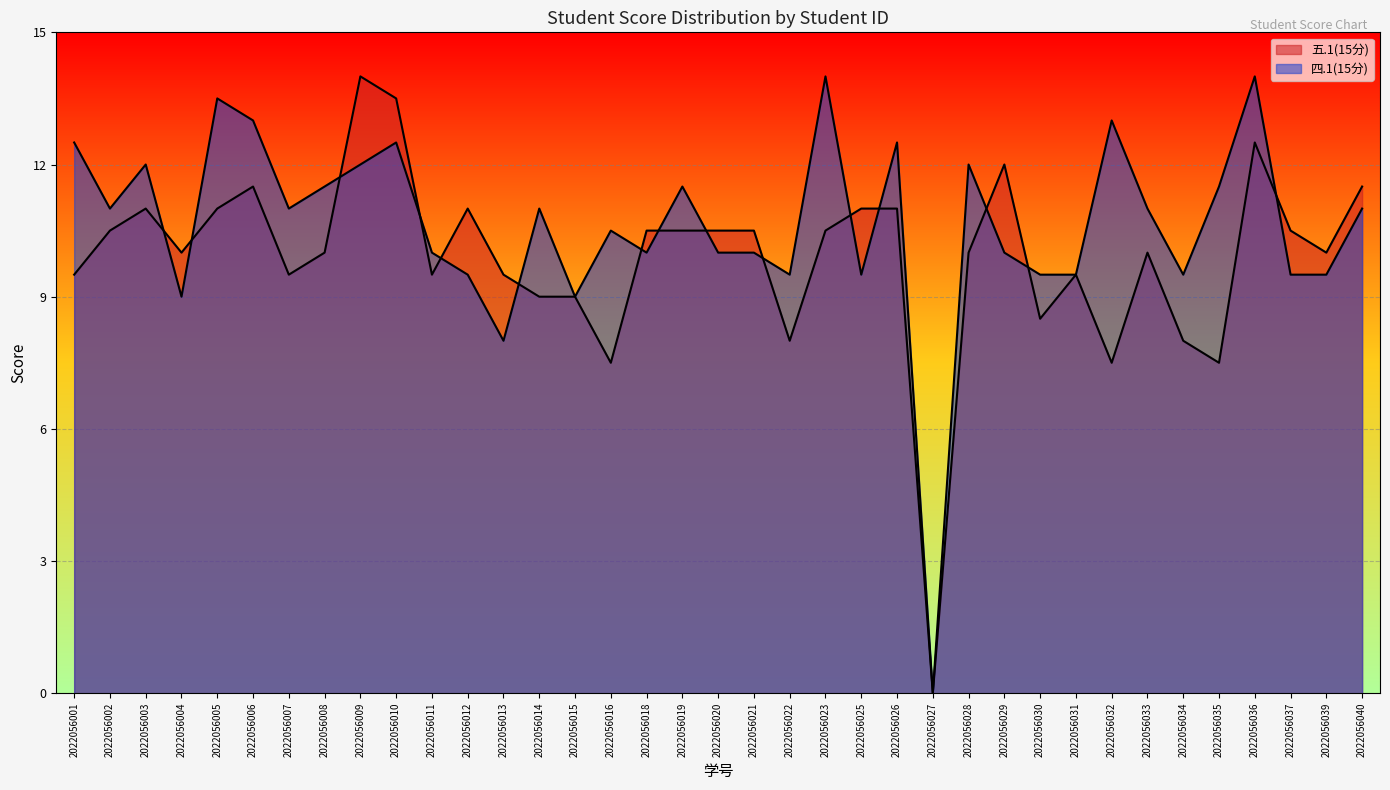

At 2022056031, list the series in order from smallest to largest.

五.1(15分), 四.1(15分)